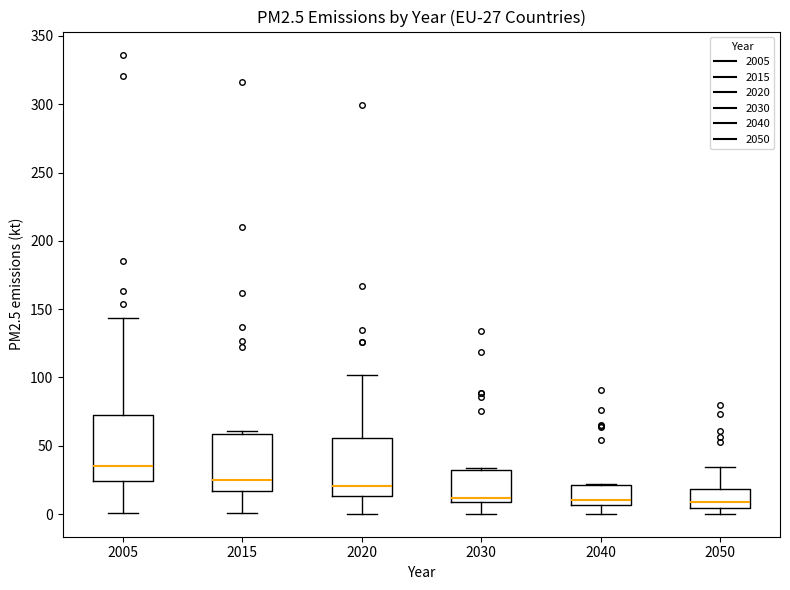

Comparing the boxes themselves (not the whiskers), which one is the tallest?

2005